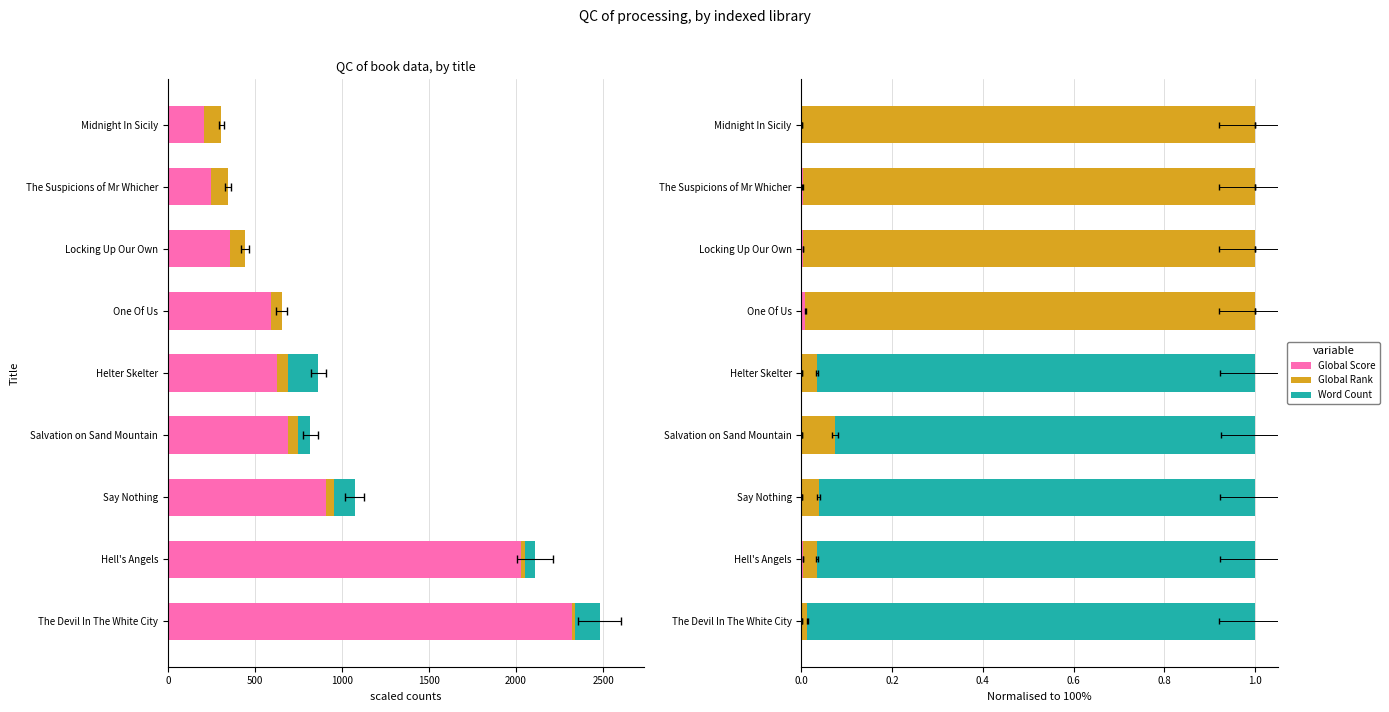

Which series has the widest spread of values?

Word Count